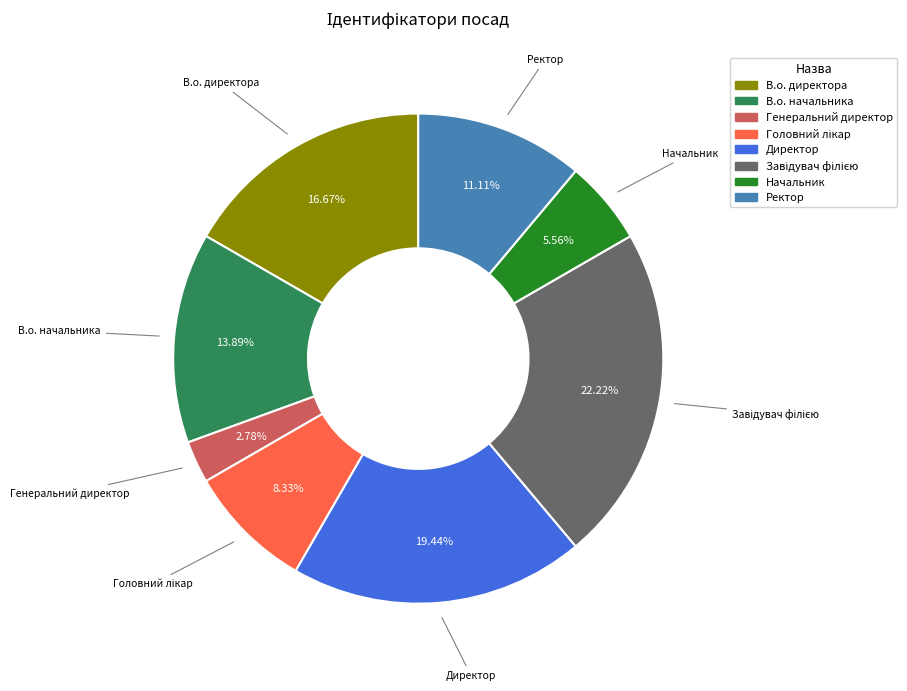

Does Директор represent more than half of the total?

No